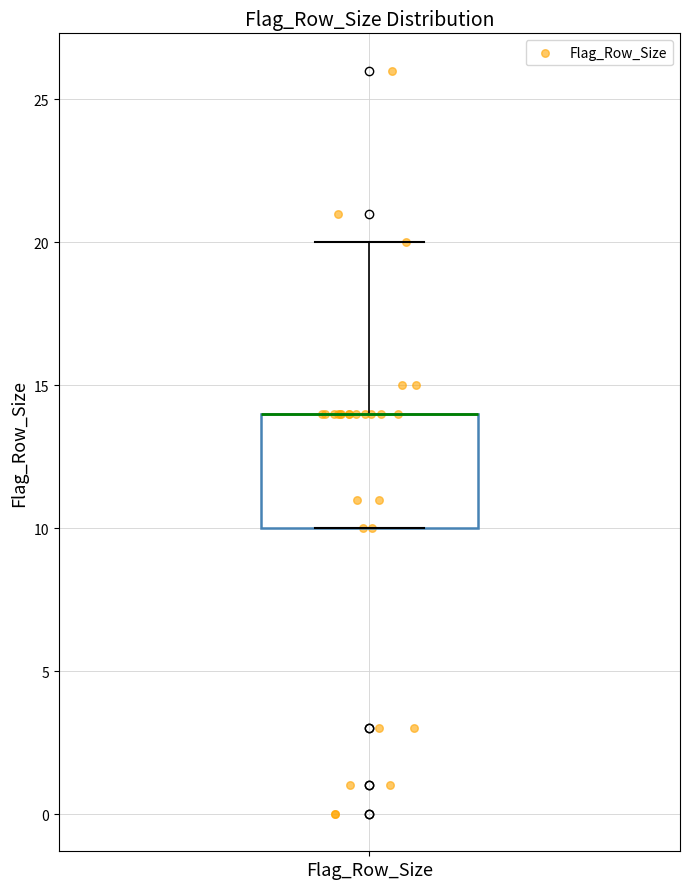

Transcribe this box plot: give where the median line is, the range the box spans, and where the two whiskers end, as read against the y-axis. The values are not printed on the chart, so give them approximately, as read against the axis.

median 14 (drawn on the box's upper edge), box 10 to 14, whiskers 10 to 20